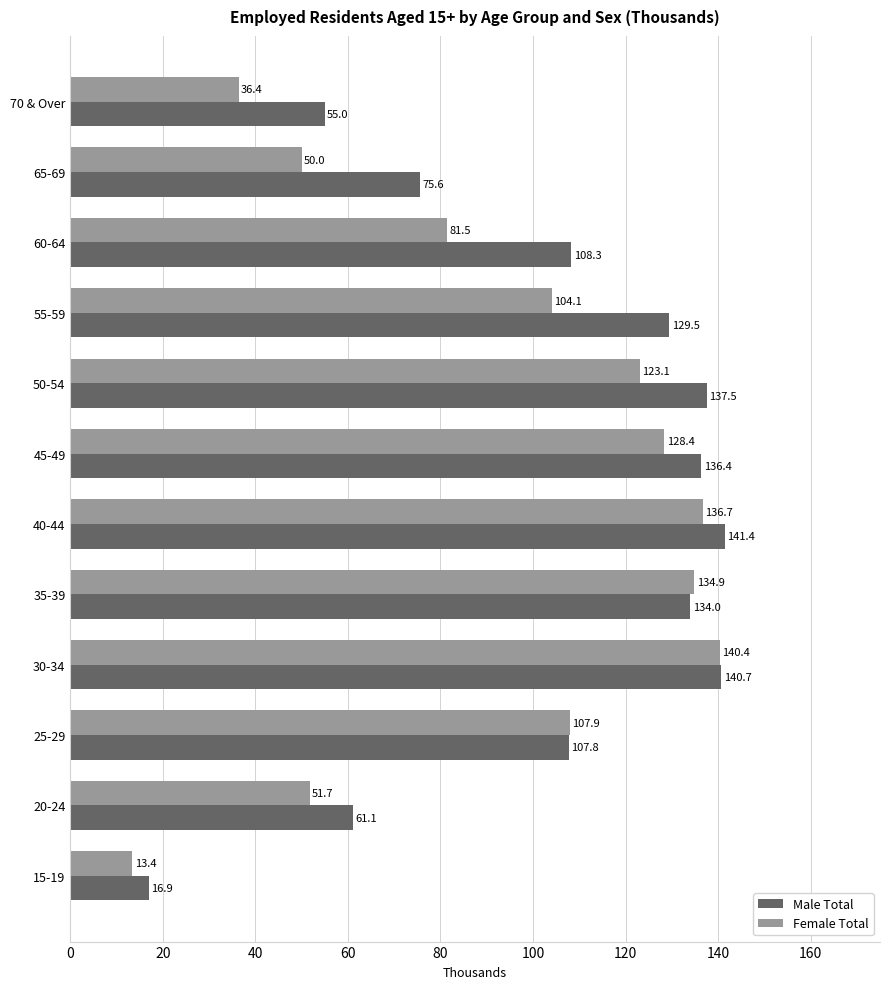

Rank the series by their maximum value, from lowest to highest.

Female Total, Male Total